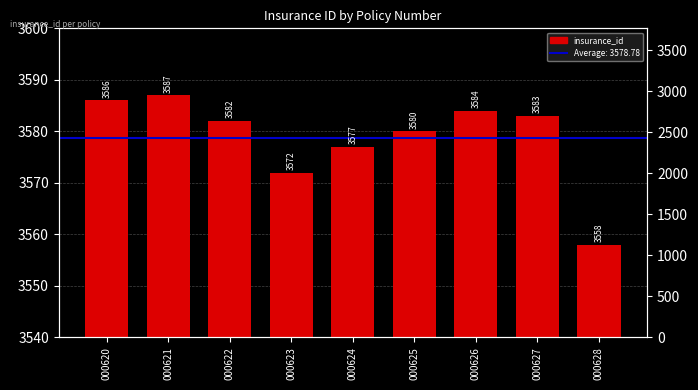

What is the minimum value shown in the chart?

3558